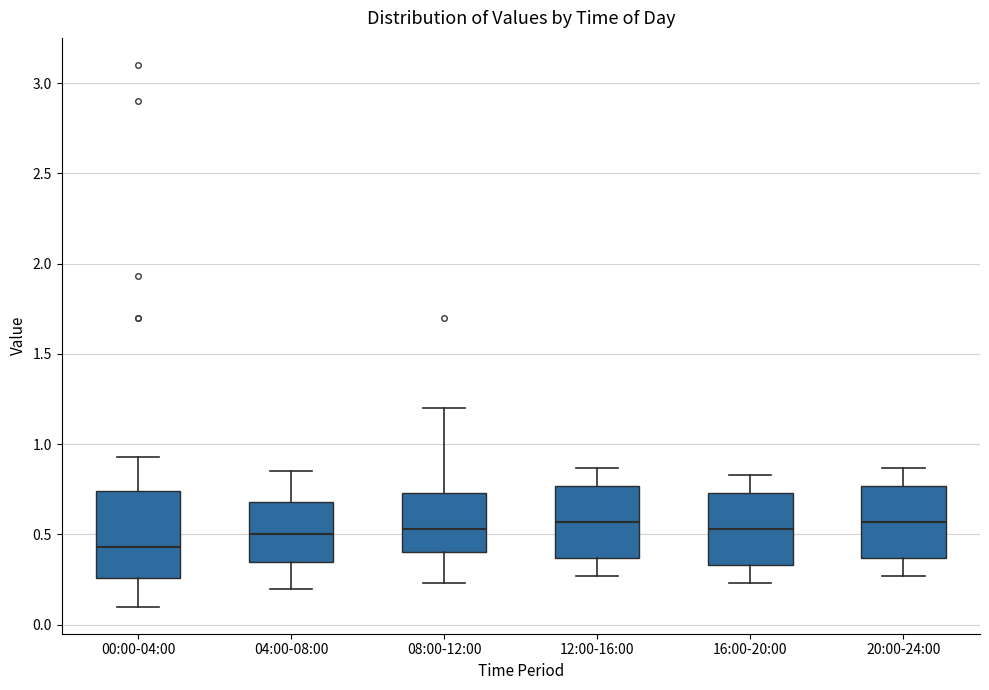

Where does the lower whisker of the box for 04:00-08:00 end on the y-axis? The values are not printed on the chart, so give them approximately, as read against the axis.

0.20